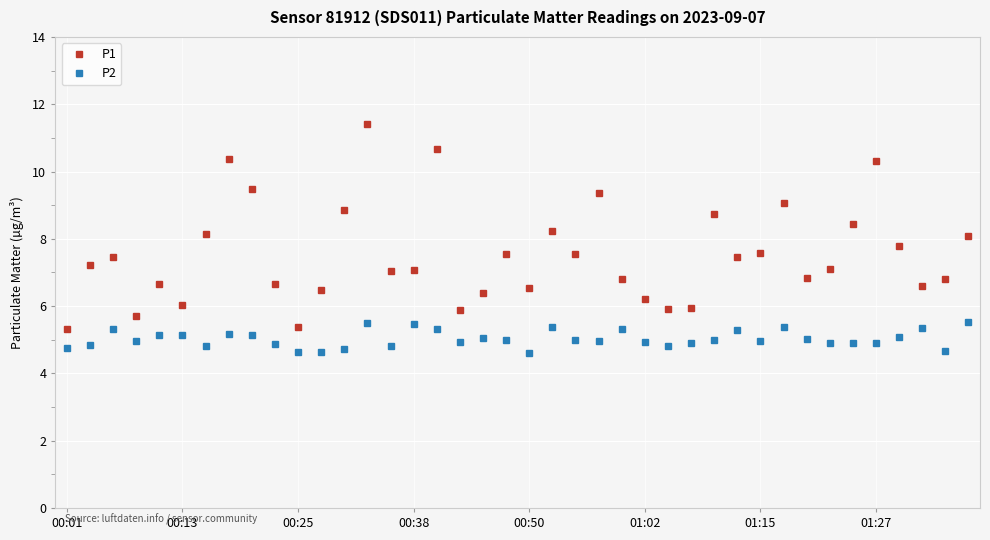

How many lines are shown in the chart?

2